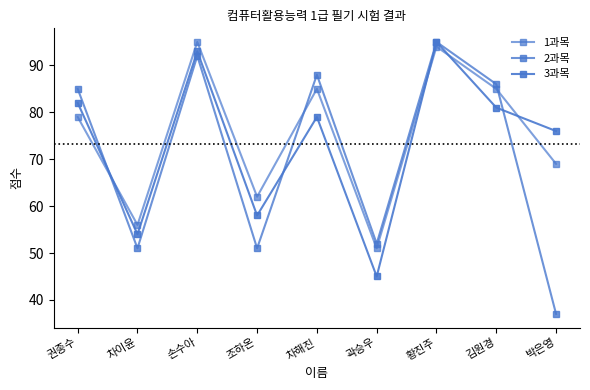

What is the difference between the highest and lowest values at 곽승우?

7